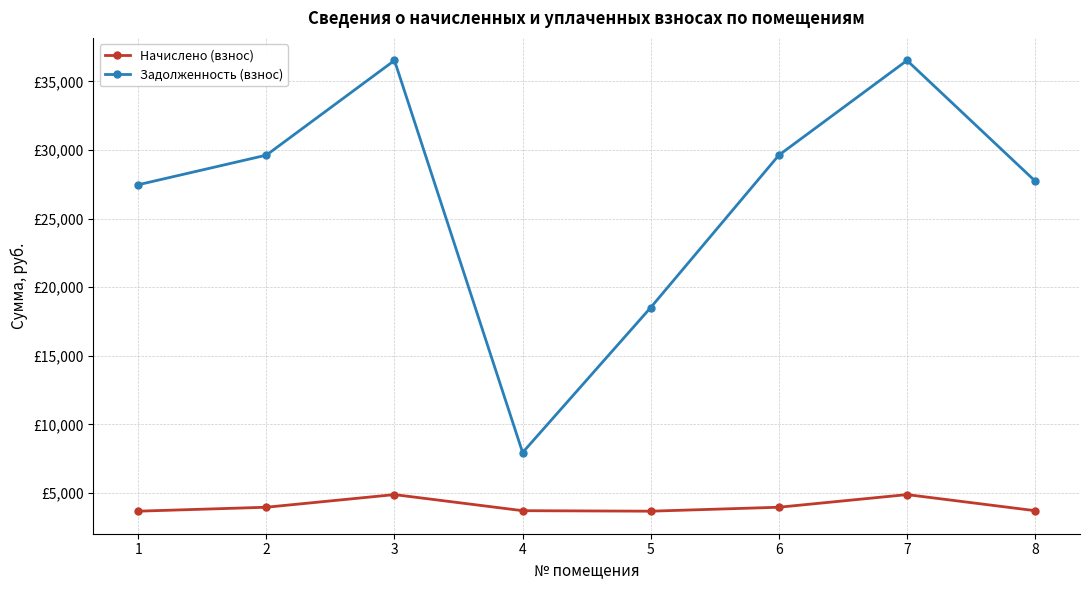

True or false: Задолженность (взнос) and Начислено (взнос) cross at least once.

False